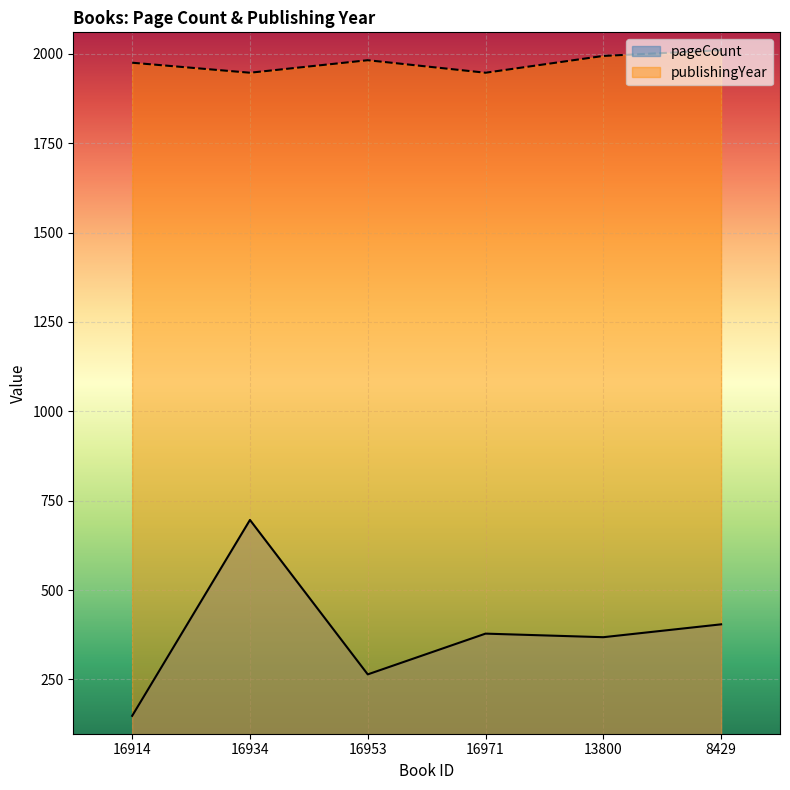

Which series has the largest total across all categories?

publishingYear